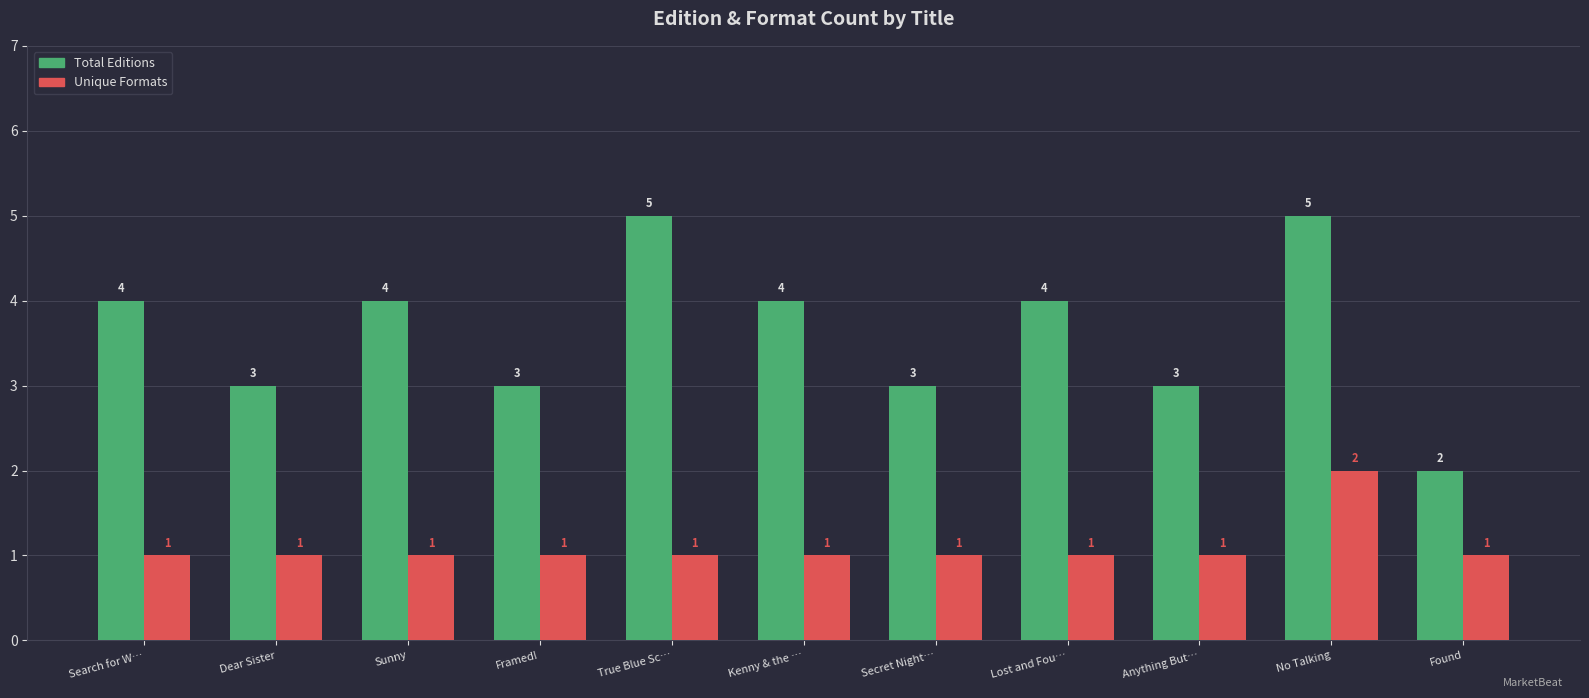

What is the approximate value of Total Editions at Anything But…?

3